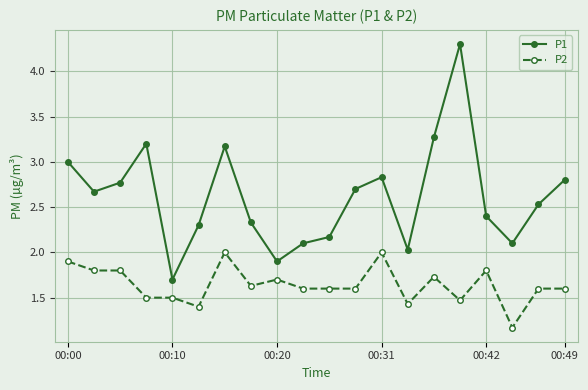

What is the value of the P1 point at the 3rd from the left?

2.8